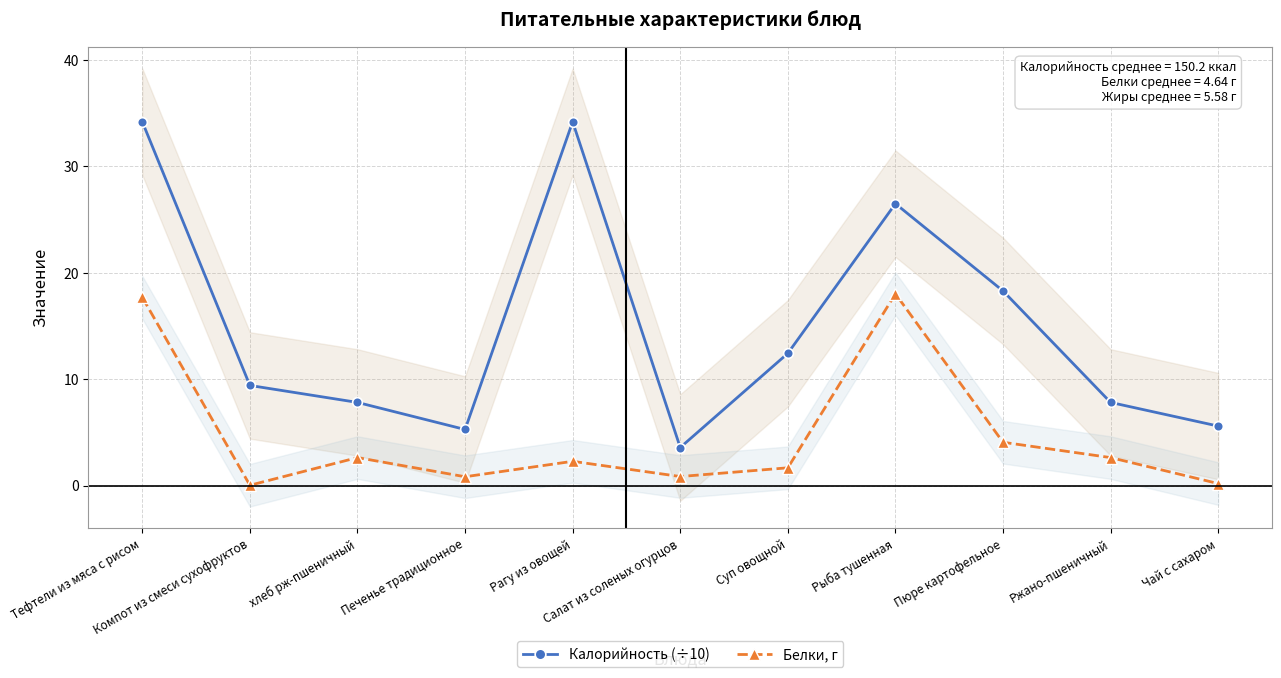

Reading left to right, transcribe all the data shown in this chart.

Калорийность (÷10): Тефтели из мяса с рисом=34.2	Компот из смеси сухофруктов=9.4	хлеб рж-пшеничный=7.8	Печенье традиционное=5.3	Рагу из овощей=34.2	Салат из соленых огурцов=3.6	Суп овощной=12.4	Рыба тушенная=26.5	Пюре картофельное=18.3	Ржано-пшеничный=7.8	Чай с сахаром=5.6
Белки, г: Тефтели из мяса с рисом=17.7	Компот из смеси сухофруктов=0.0	хлеб рж-пшеничный=2.6	Печенье традиционное=0.8	Рагу из овощей=2.3	Салат из соленых огурцов=0.9	Суп овощной=1.7	Рыба тушенная=18.0	Пюре картофельное=4.1	Ржано-пшеничный=2.6	Чай с сахаром=0.2